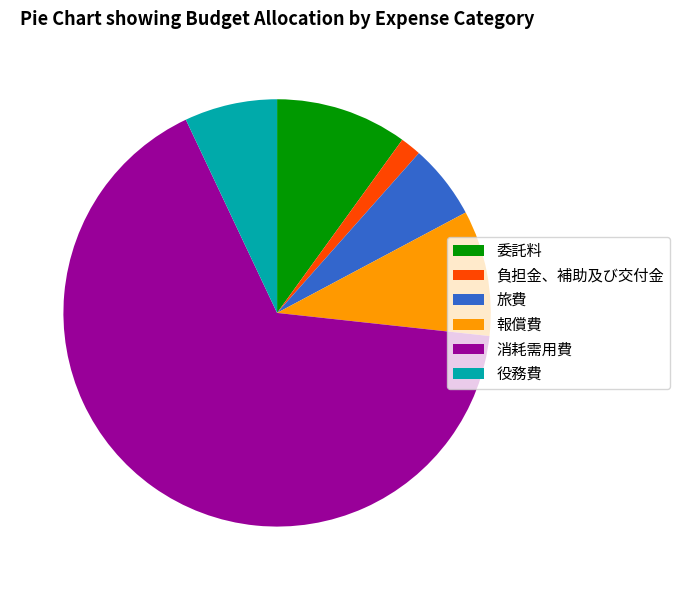

How many slices are in this pie chart?

6